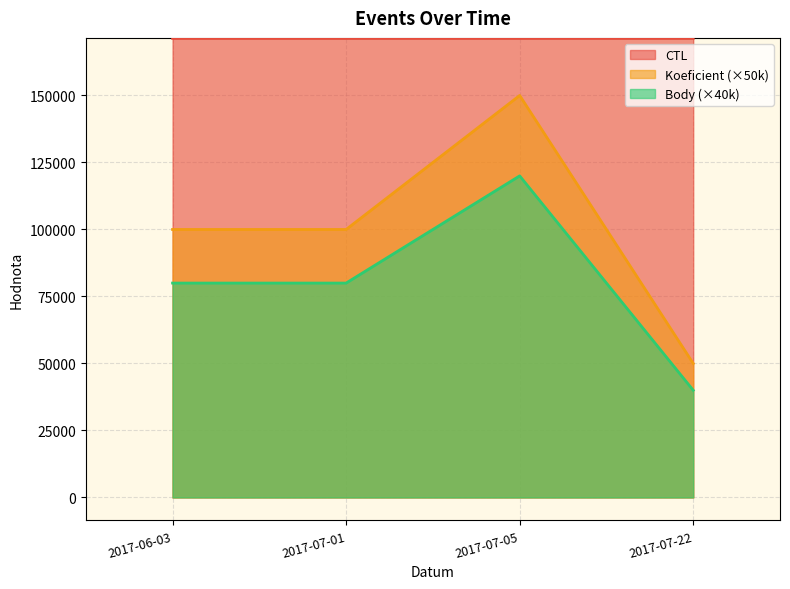

Reading right to left, extract all data points from this chart.

CTL: 2017-07-22=171318	2017-07-05=171316	2017-07-01=171315	2017-06-03=171307
Koeficient: 2017-07-22=50000	2017-07-05=150000	2017-07-01=100000	2017-06-03=100000
Body: 2017-07-22=40000	2017-07-05=120000	2017-07-01=80000	2017-06-03=80000